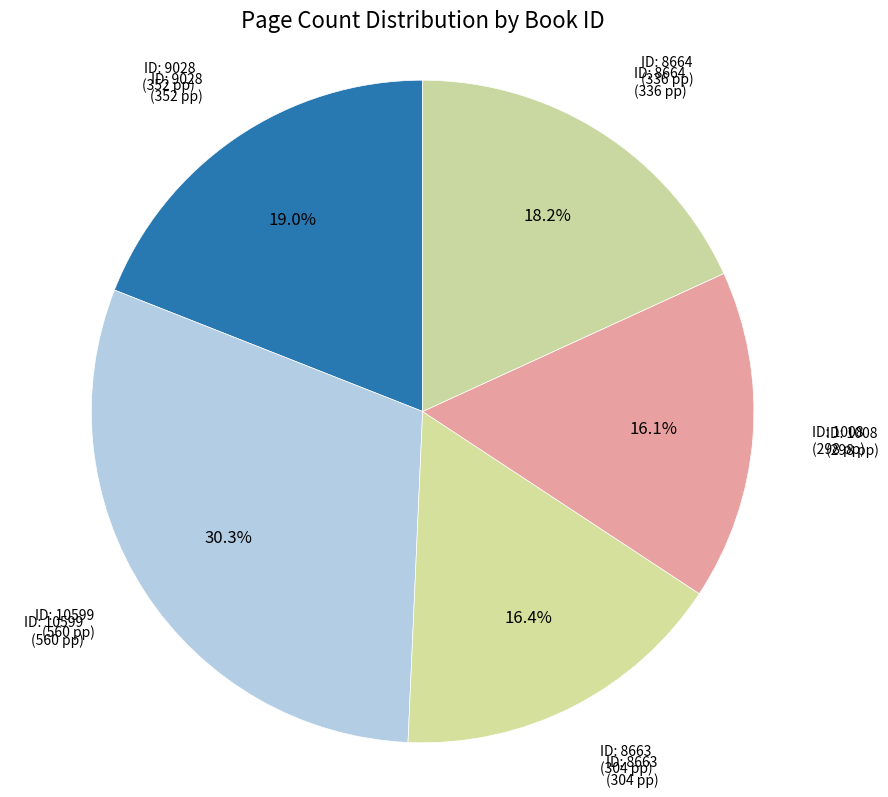

How many slices are in this pie chart?

5